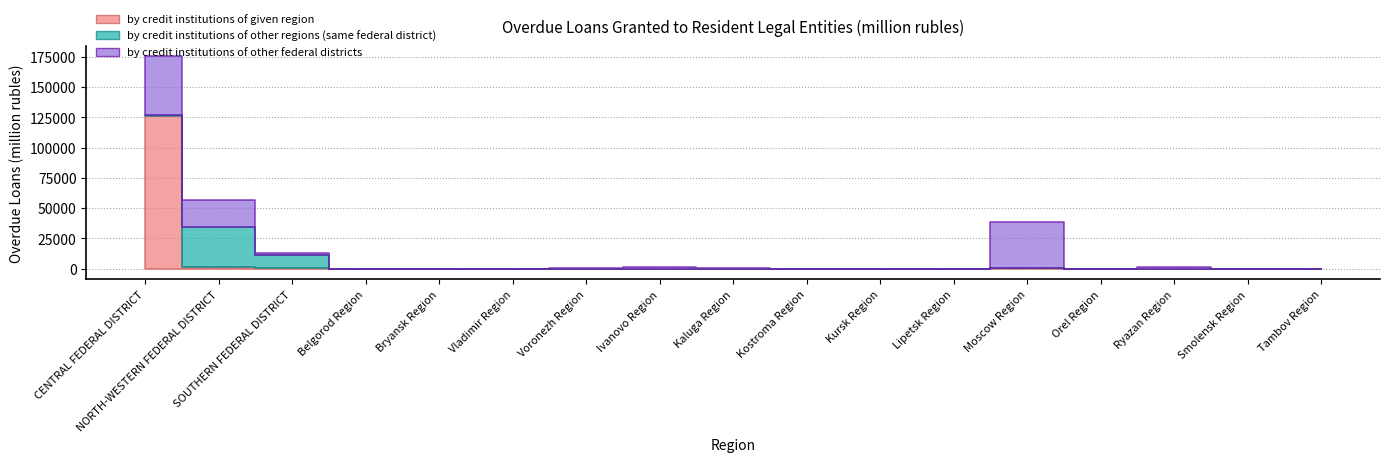

How many intersections are there between by credit institutions of other regions (same federal district) and by credit institutions of other federal districts?

2